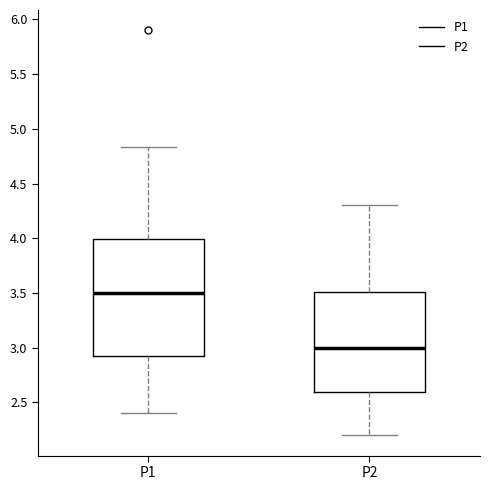

Which box has the highest median line?

P1